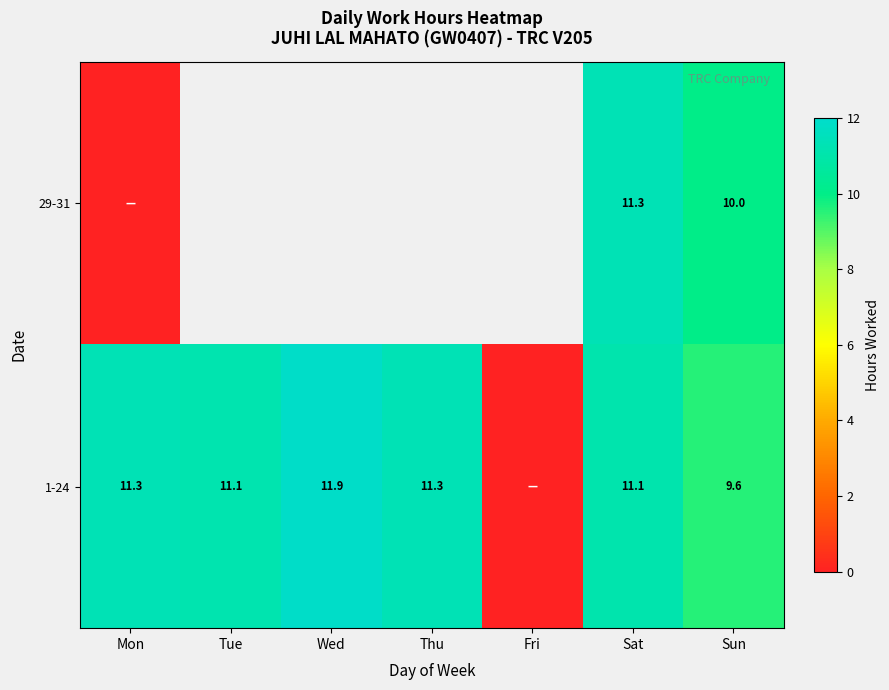

The value of 29-31 at Sun is 17.9. True or false?

False